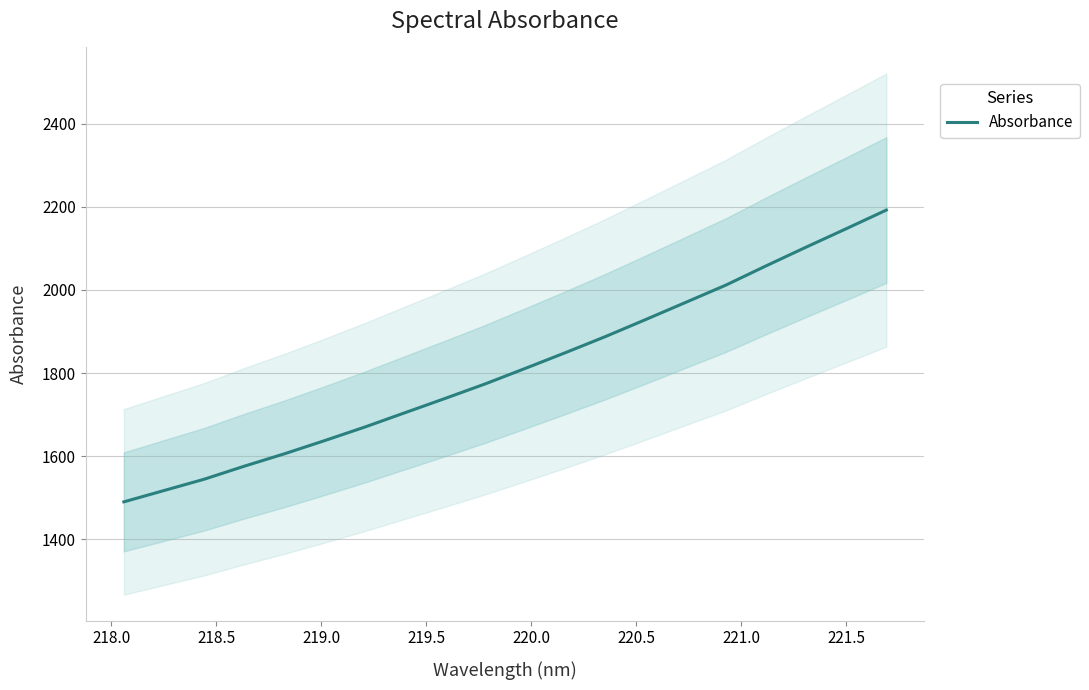

What is the difference between the maximum and second lowest values?

675.4